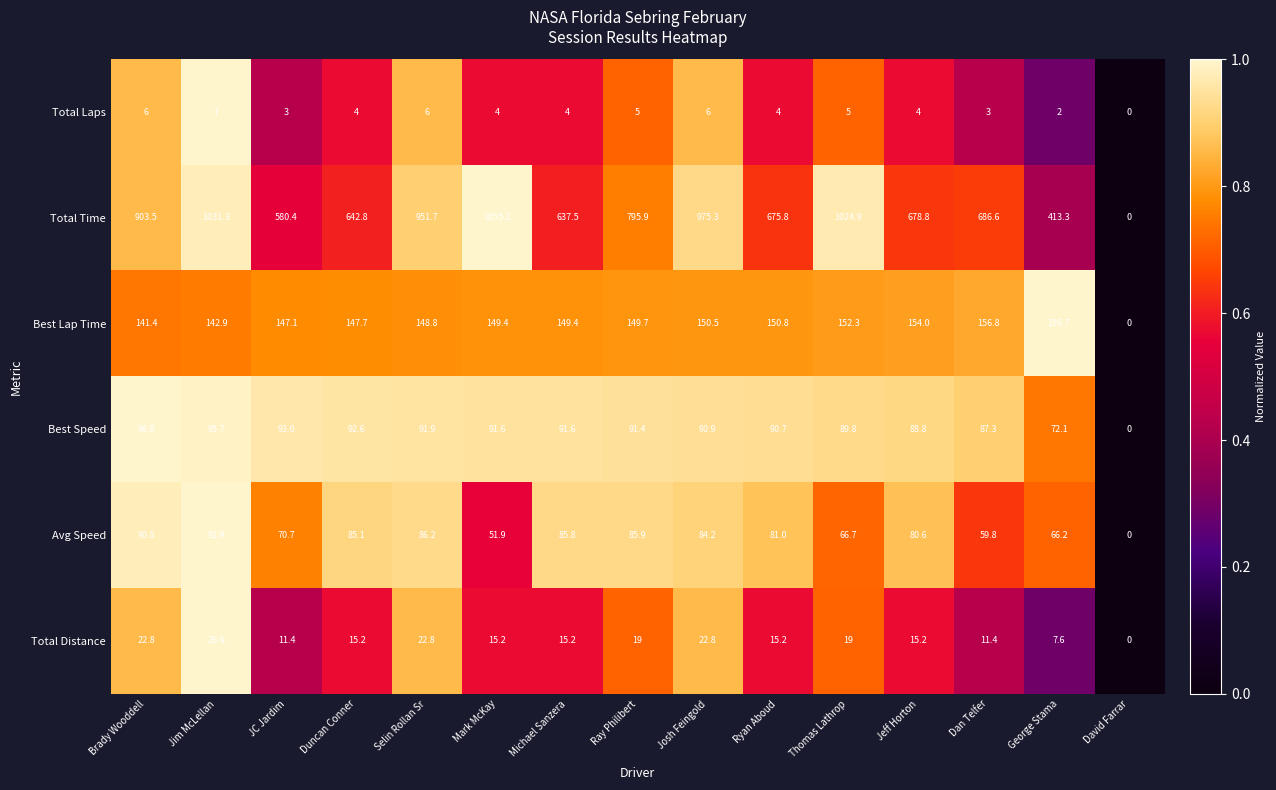

Which series has the largest range (max minus min)?

Total Time